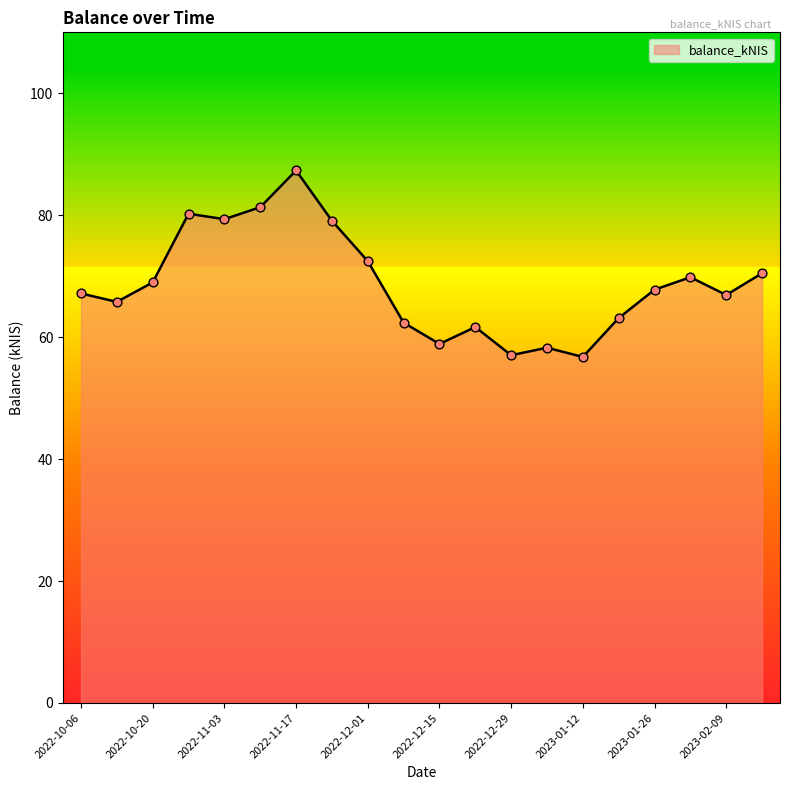

What is the maximum value shown in the chart?

87.3